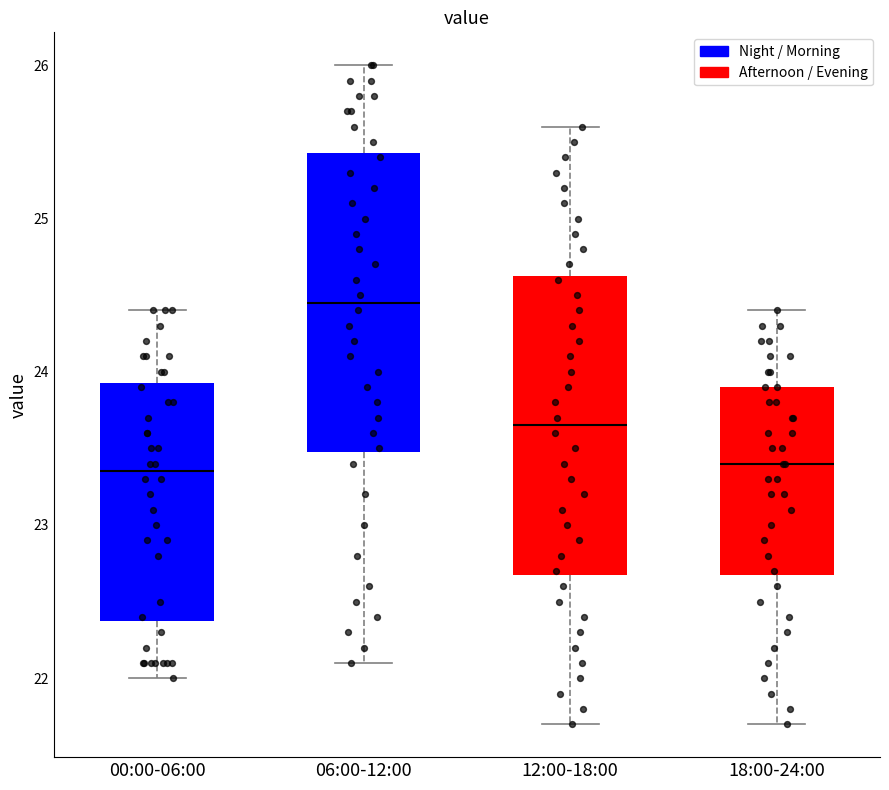

Where is the upper edge of the box for 18:00-24:00 on the y-axis? The values are not printed on the chart, so give them approximately, as read against the axis.

23.9